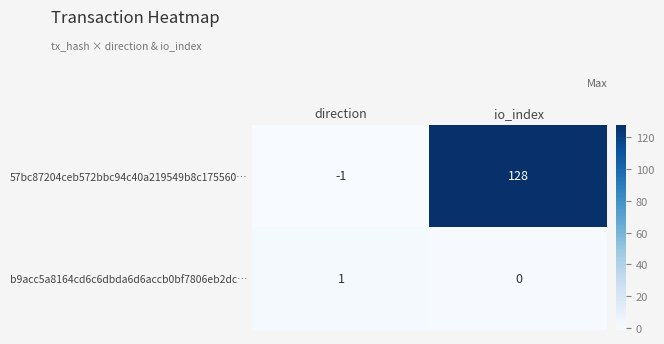

True or false: 57bc87204ceb572bbc94c40a219549b8c175560… has a value of -1 at direction.

True